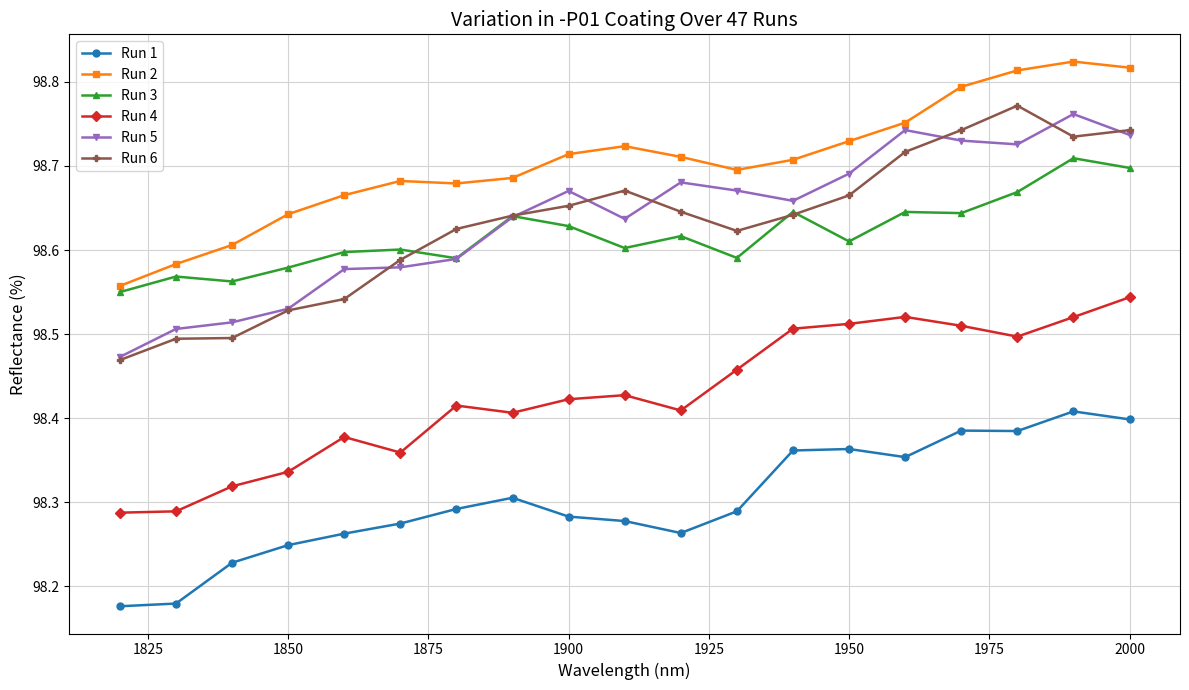

How many Run 5 values are between 98 and 99?

19